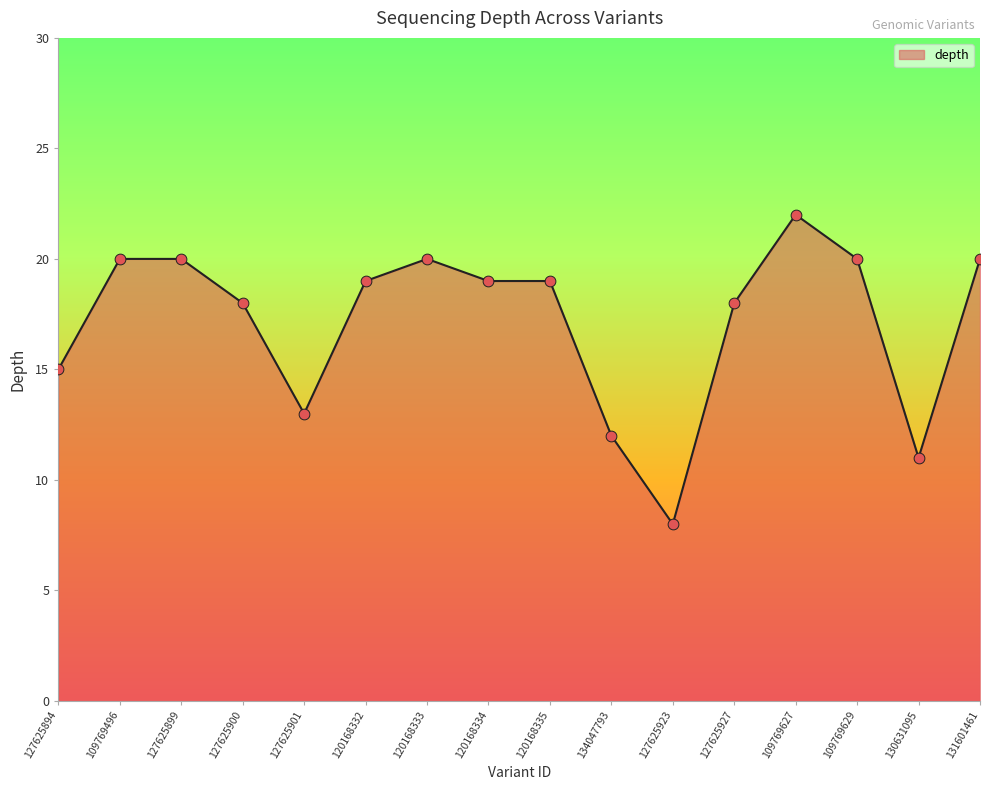

What is the change in value from 120168333 to 120168335?

-1